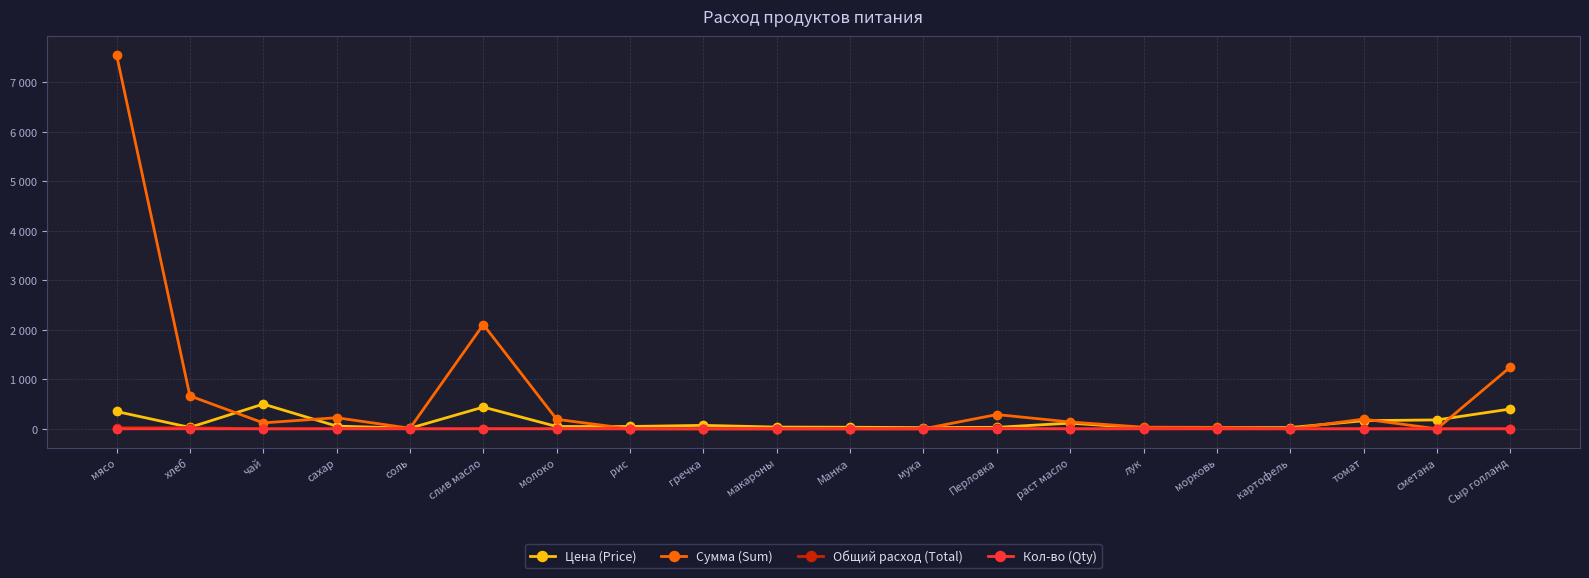

What is the label of the 18th point from the left?

томат